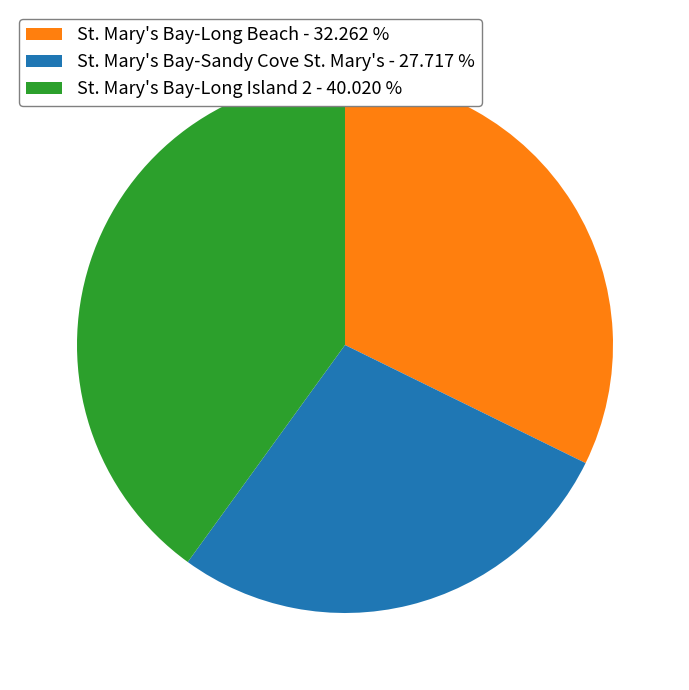

Approximately how many times larger is the value at St. Mary's Bay-Sandy Cove St. Mary's - 27.717 % compared to St. Mary's Bay-Long Beach - 32.262 %?

0.9